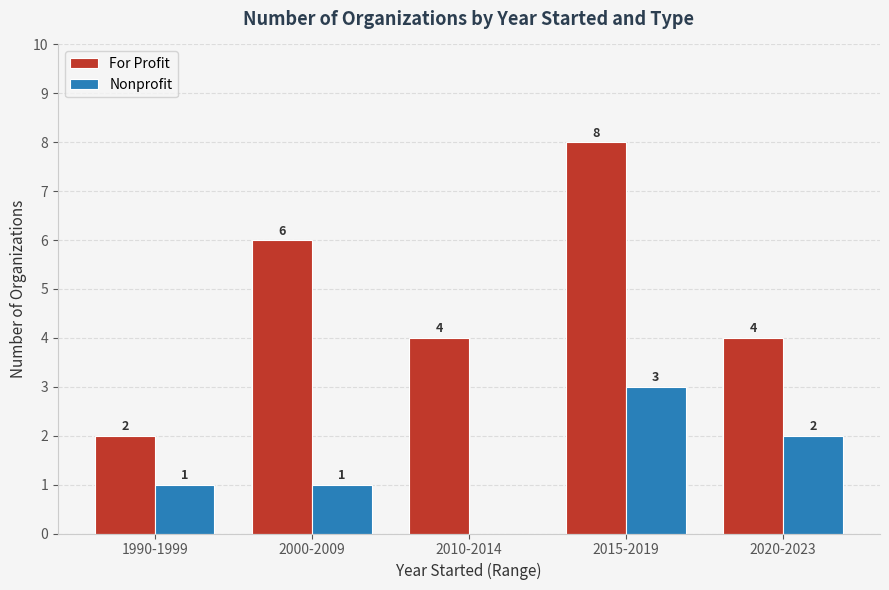

What is the greatest value displayed?

8